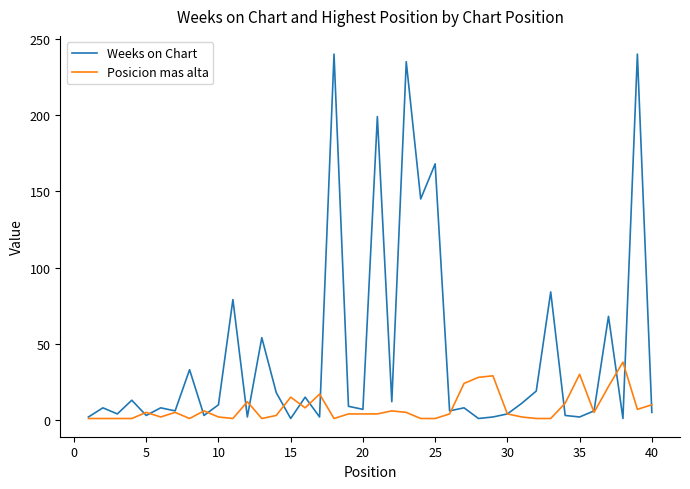

What is the highest value of the Posicion mas alta series?

38